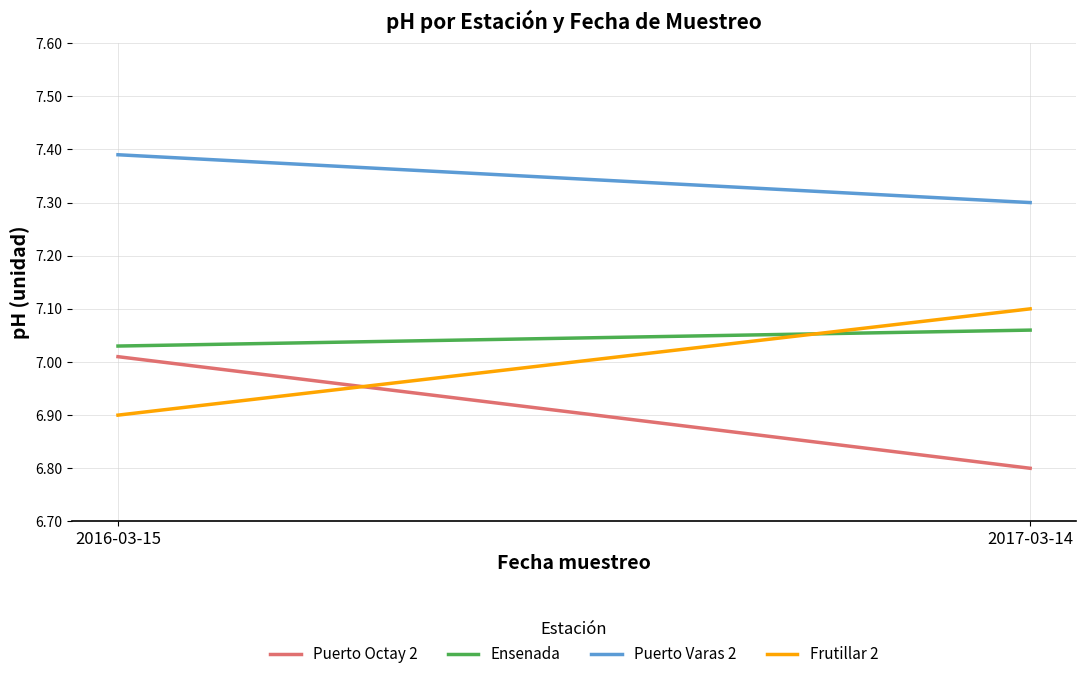

What is the value of the Puerto Octay 2 point at the 2nd from the left?

6.8